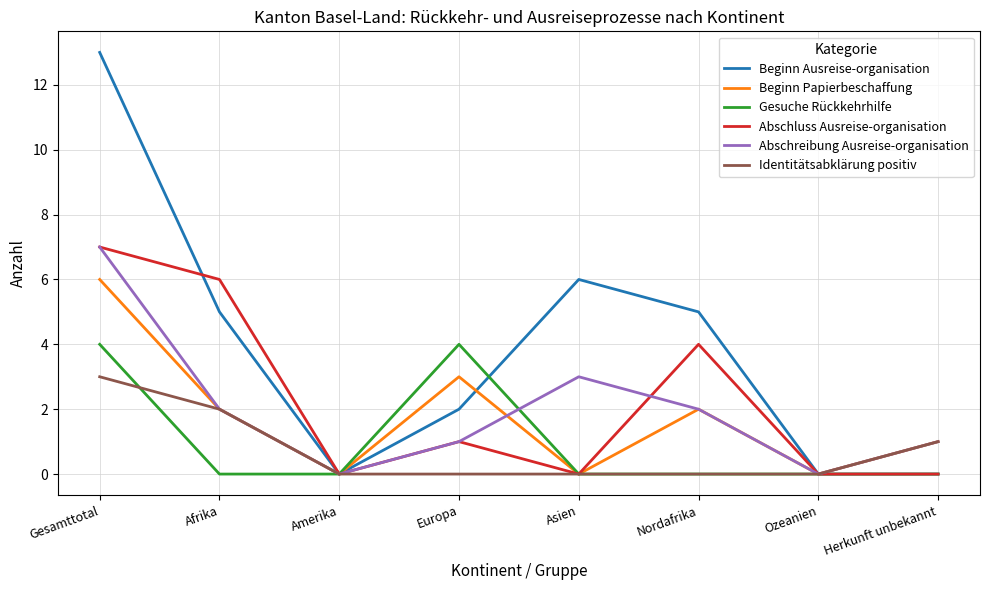

Between Europa and Ozeanien, which series saw the biggest shift?

Gesuche Rückkehrhilfe